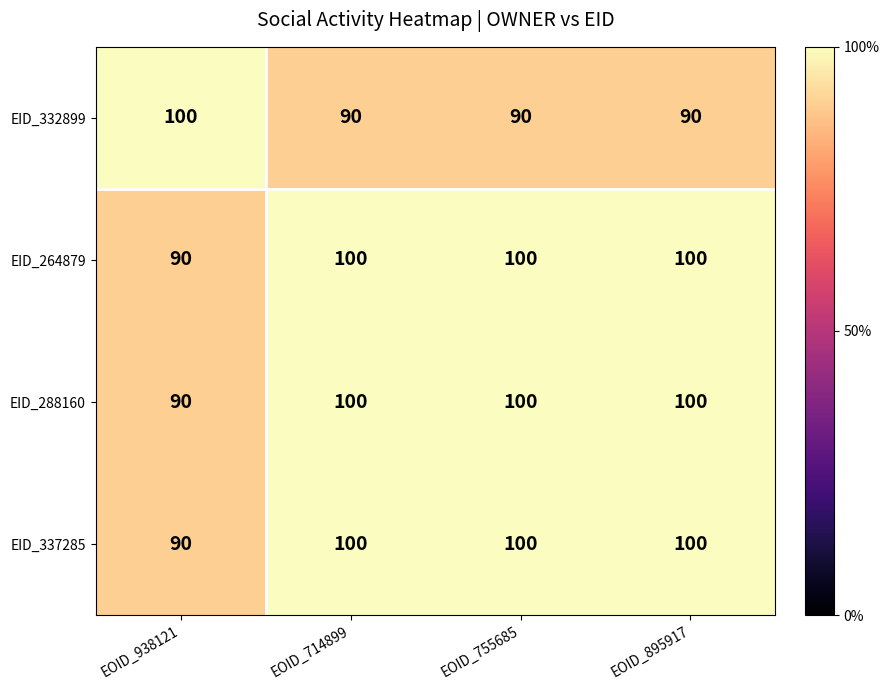

Reading left to right, extract all data points from this chart.

EID_332899: EOID_938121=100	EOID_714899=90	EOID_755685=90	EOID_895917=90
EID_264879: EOID_938121=90	EOID_714899=100	EOID_755685=100	EOID_895917=100
EID_288160: EOID_938121=90	EOID_714899=100	EOID_755685=100	EOID_895917=100
EID_337285: EOID_938121=90	EOID_714899=100	EOID_755685=100	EOID_895917=100